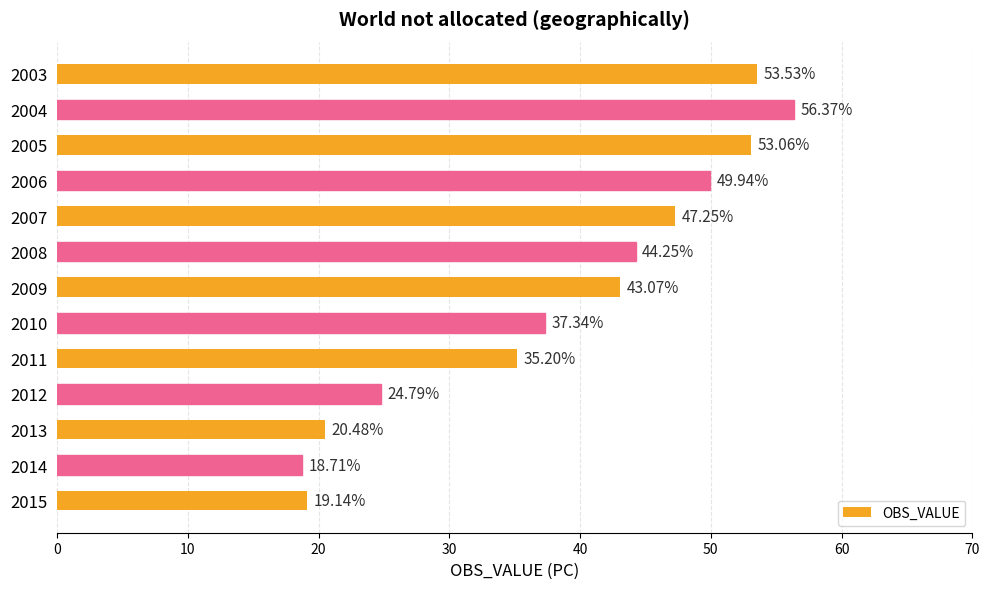

Rank the categories by value from lowest to highest.

2014, 2015, 2013, 2012, 2011, 2010, 2009, 2008, 2007, 2006, 2005, 2003, 2004